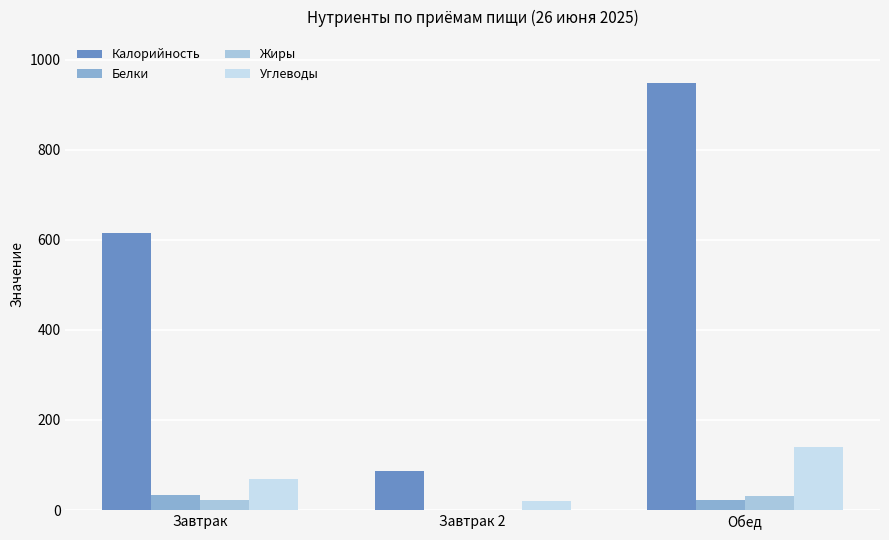

Is it true that Калорийность equals 122 at Завтрак 2?

False